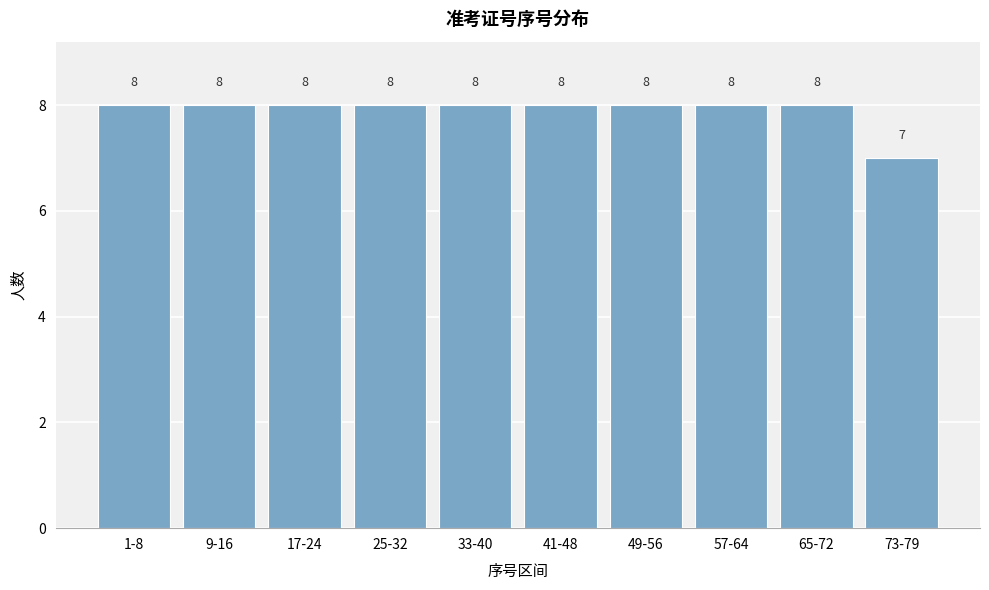

Reading left to right, list all the values displayed in this chart.

1-8=8	9-16=8	17-24=8	25-32=8	33-40=8	41-48=8	49-56=8	57-64=8	65-72=8	73-79=7